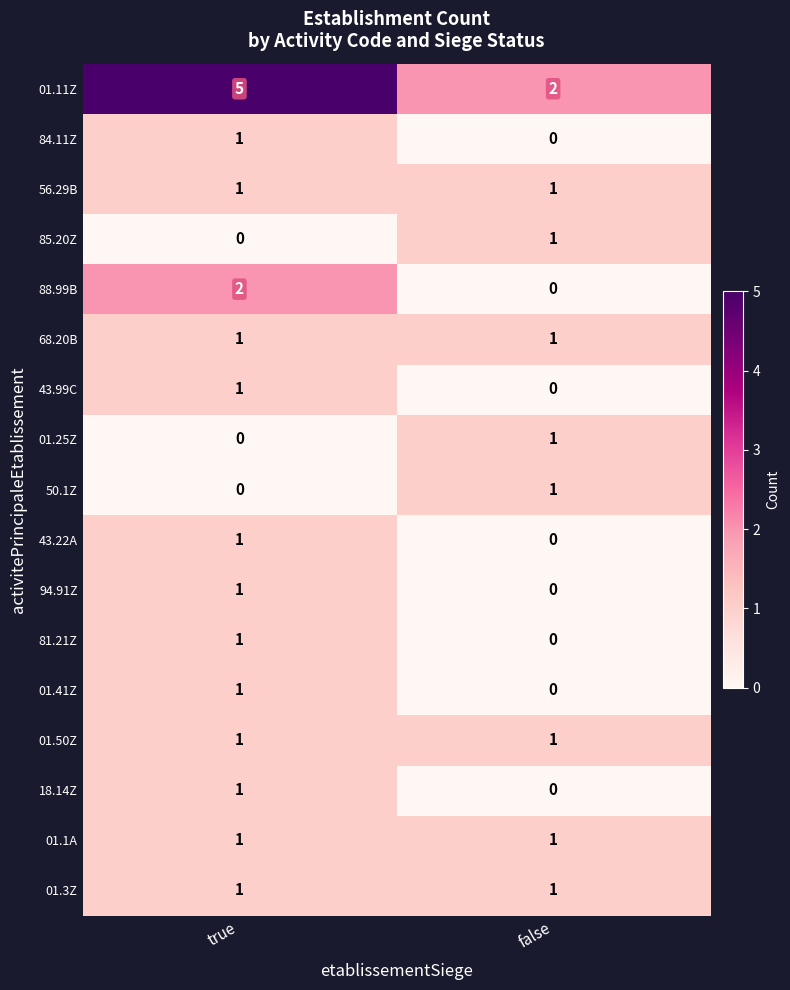

What is the sum of the 01.11Z values at true and false?

7